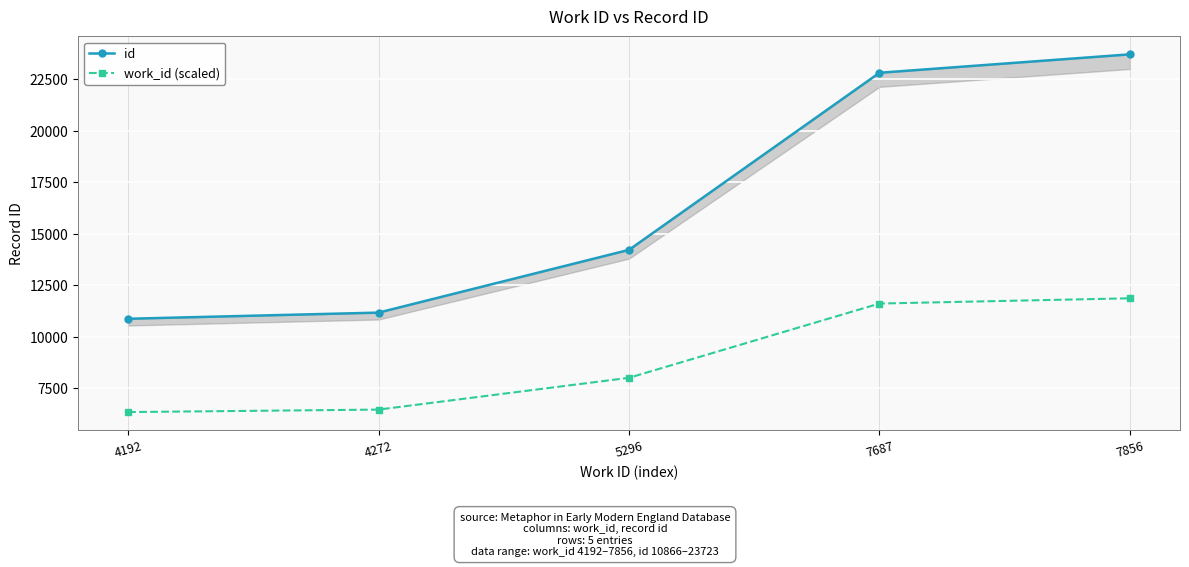

The work_id (scaled) series shows 6450.1 at 4272. True or false?

True